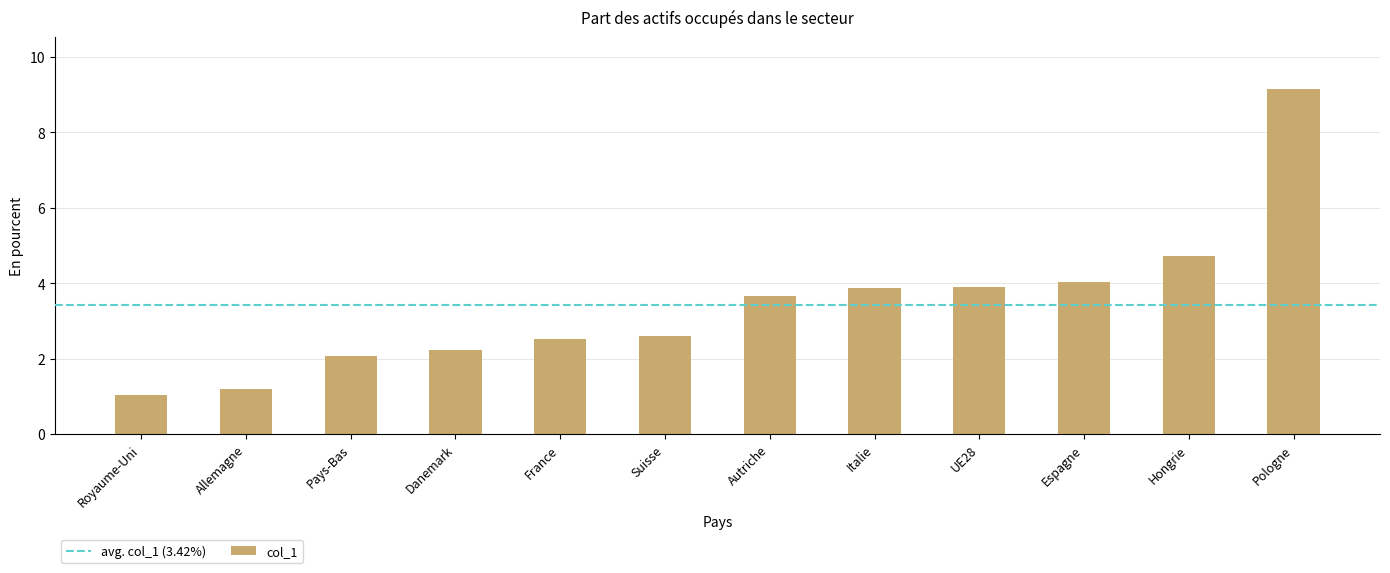

What is the ratio of the value at Allemagne to the value at Italie?

0.3